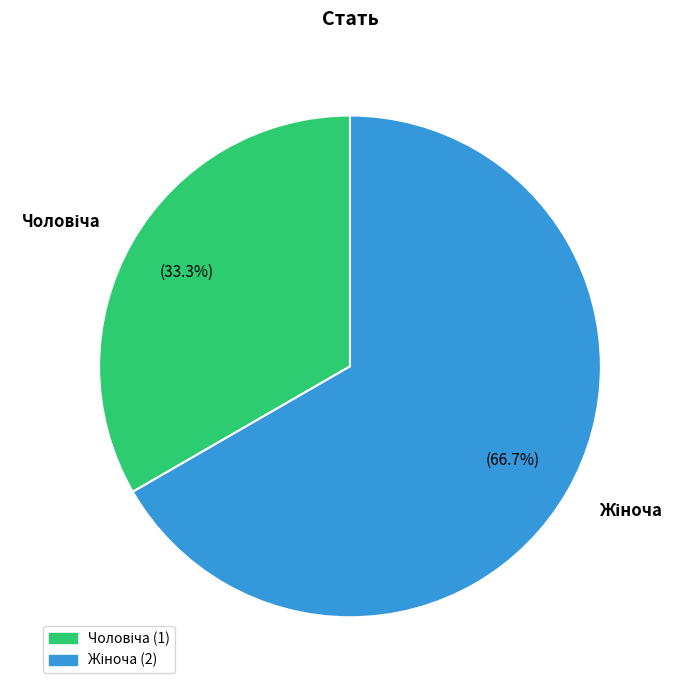

Rank the categories by value from lowest to highest.

Чоловіча, Жіноча